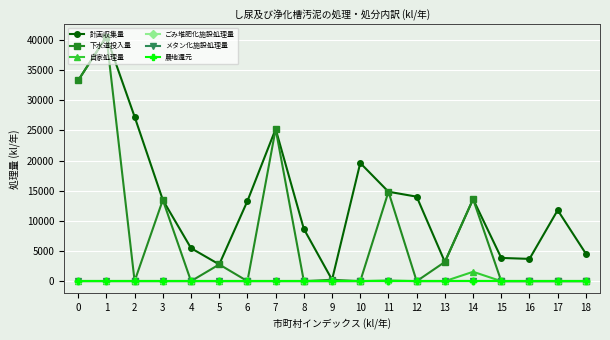

The 下水道投入量 series shows -22381 at 12. True or false?

False